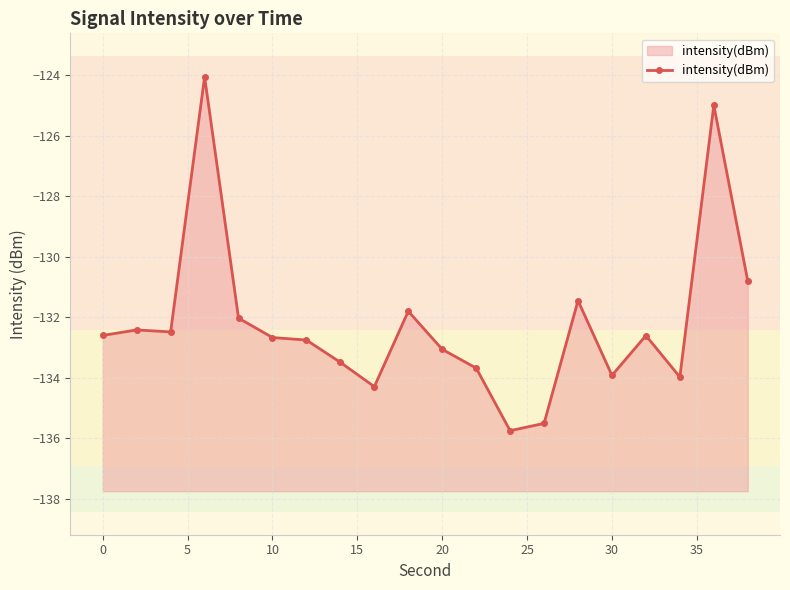

How many points are higher than both their immediate neighbors (excluding endpoints)?

6